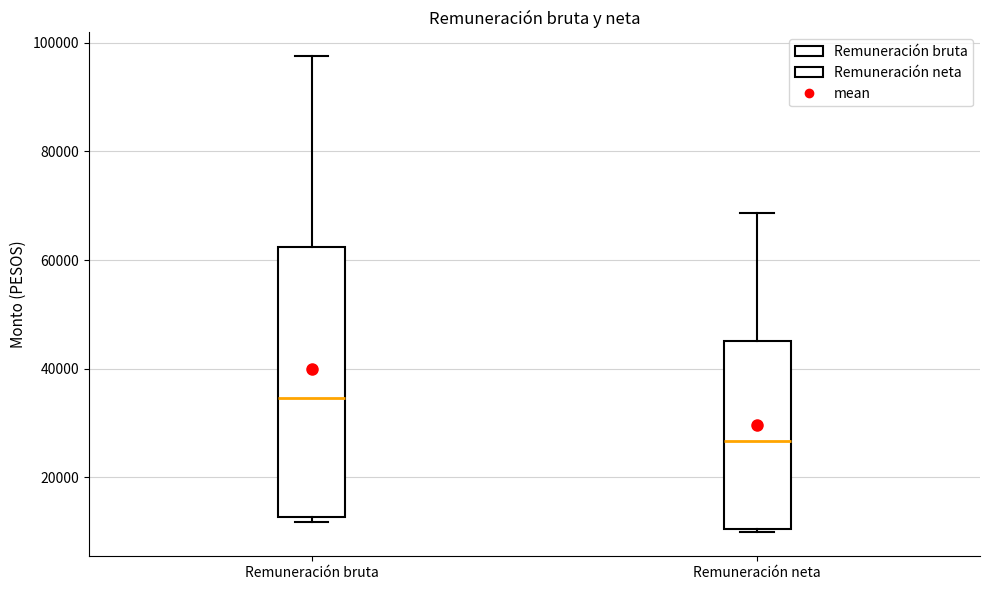

Where is the lower edge of the box for Remuneración neta on the y-axis? The values are not printed on the chart, so give them approximately, as read against the axis.

10000